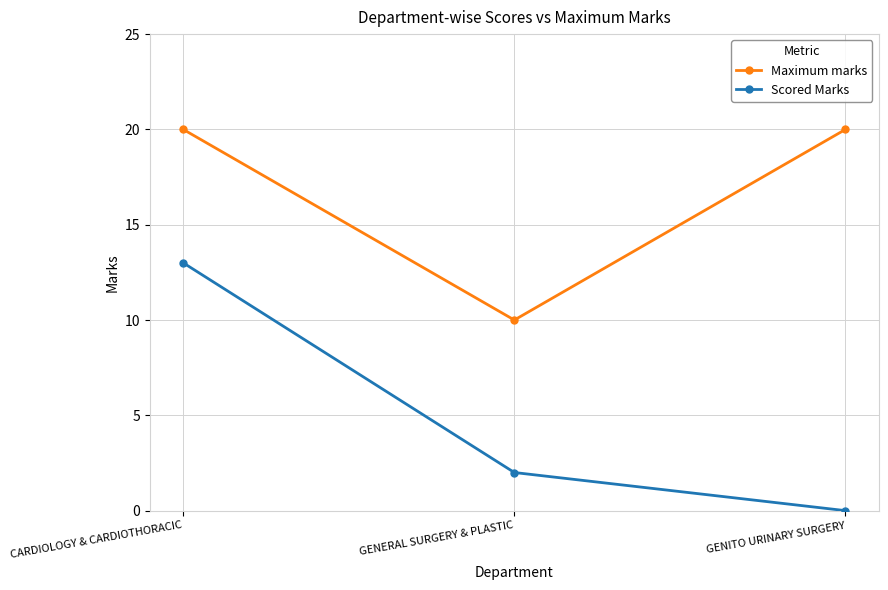

At which label does Scored Marks reach its minimum?

GENITO URINARY SURGERY